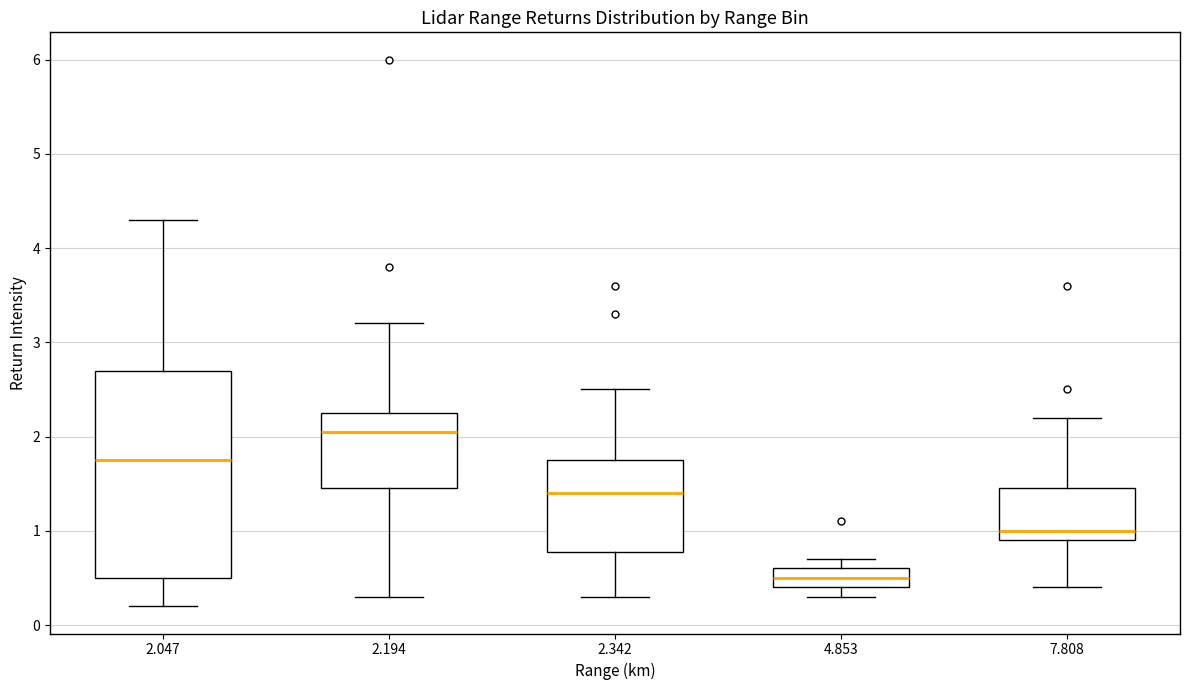

Comparing the boxes themselves (not the whiskers), which one is the tallest?

2.047